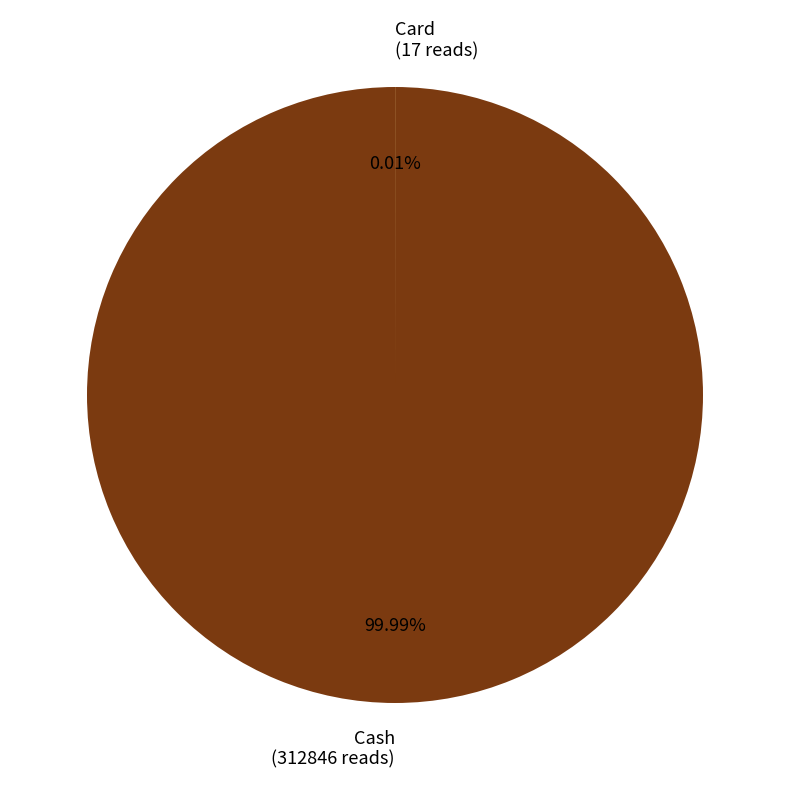

Rank the categories by value from lowest to highest.

Card, Cash